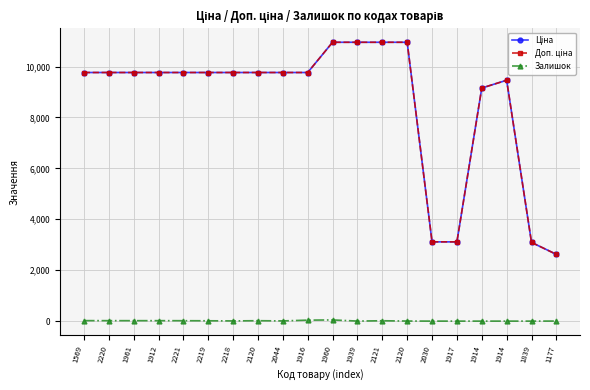

At how many categories does at least one series exceed 7931?

16